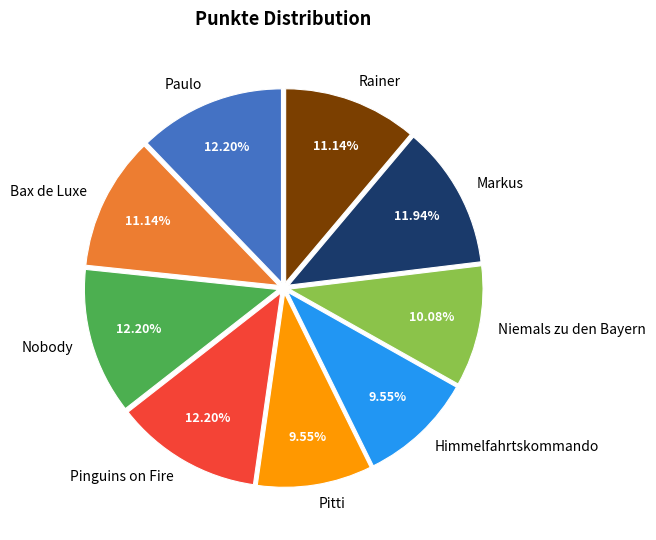

Does Himmelfahrtskommando account for over 50% of the chart?

No